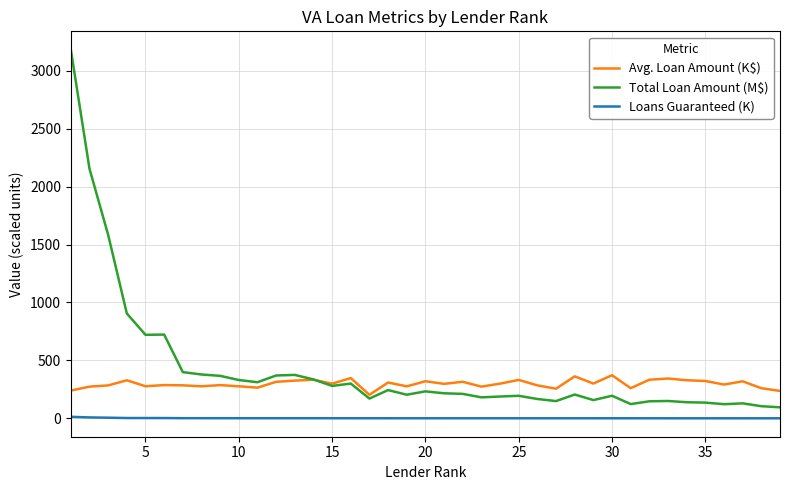

Which series has the largest range (max minus min)?

Total Loan Amount (M$)